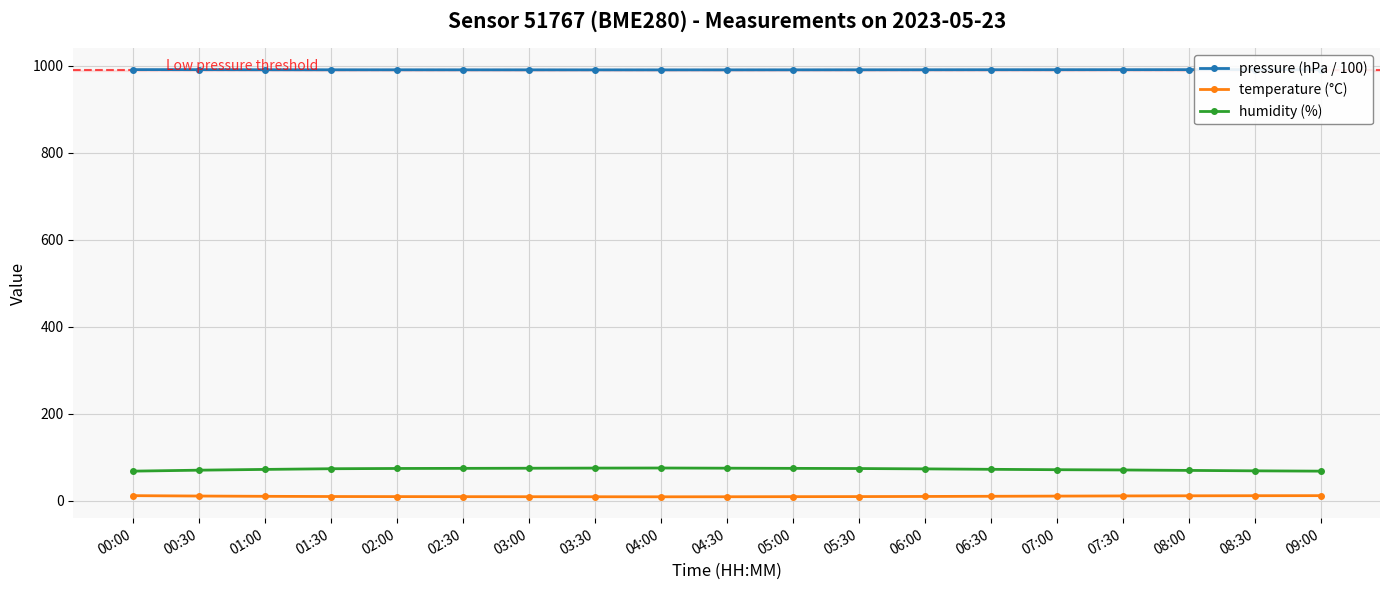

What is the spread (max minus min) of values at 05:00?

981.5